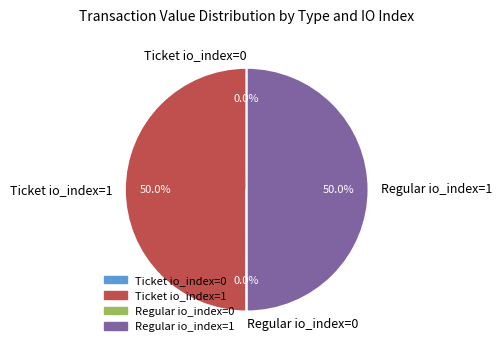

What is the total percentage of Regular io_index=1 and Ticket io_index=1?

100.0%